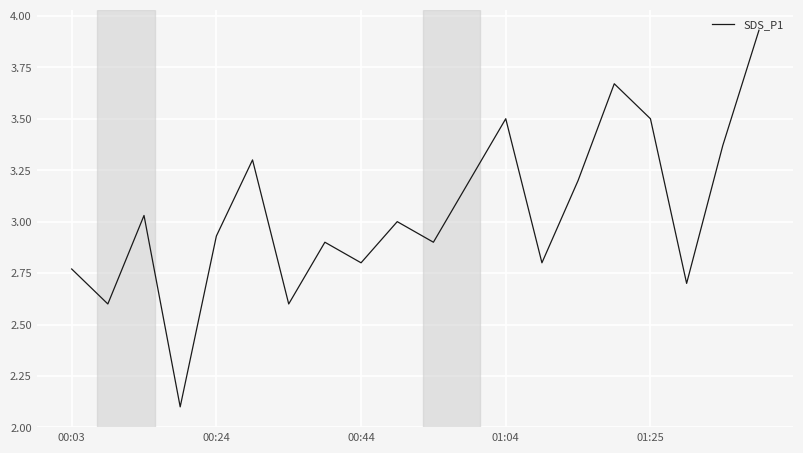

What is the difference between the maximum and minimum values?

1.8